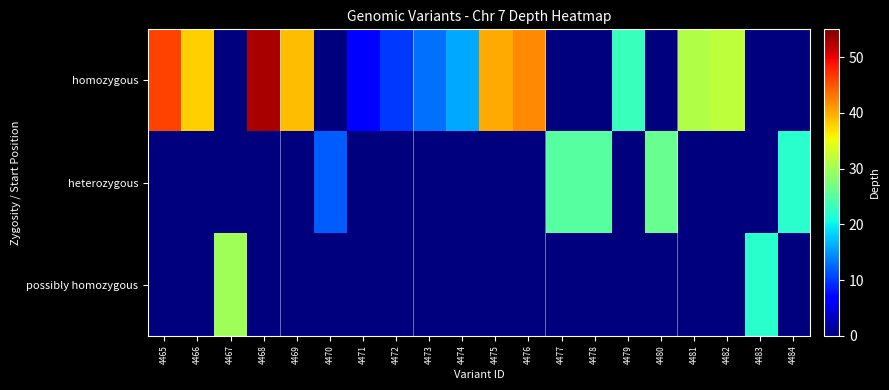

What is the greatest value displayed?

53